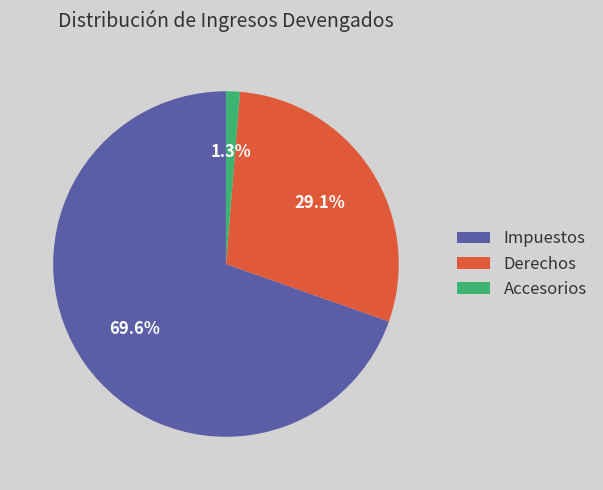

Does any single category account for the majority?

Yes